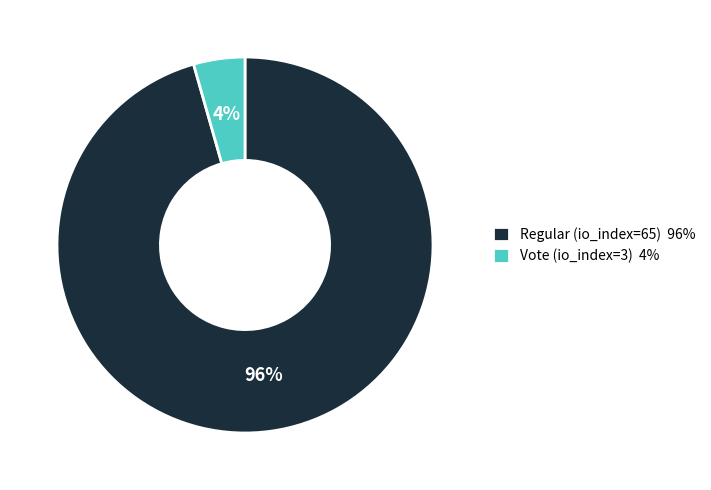

Is Vote (io_index=3) the majority of the pie?

No